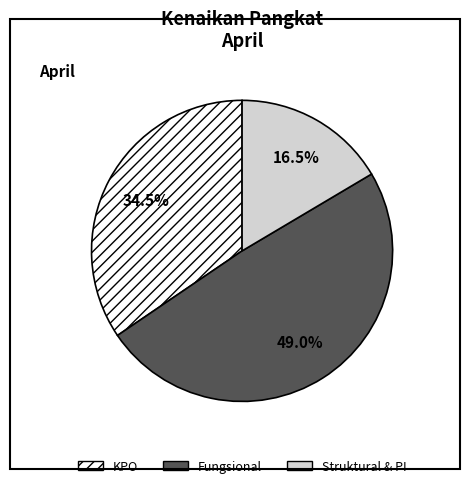

What is the ratio of the value at Fungsional to the value at Struktural & PI?

3.0